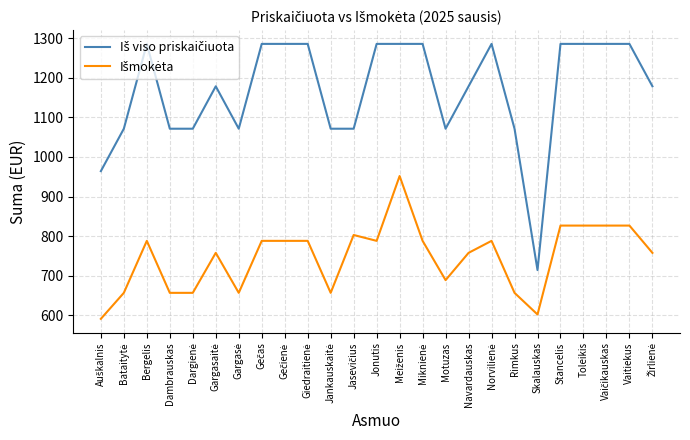

What position from the right is Bergelis?

23